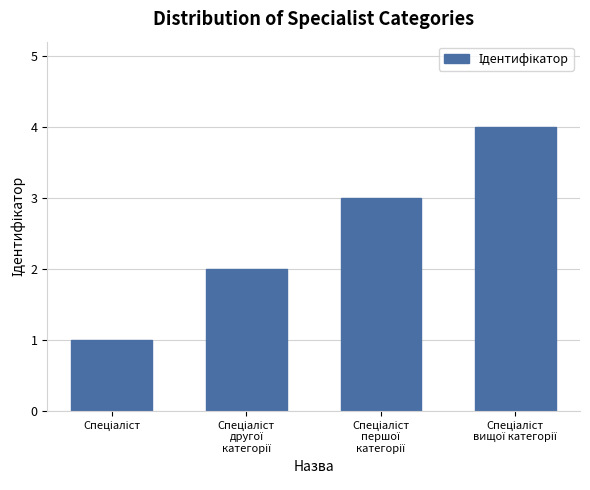

What is the difference between the maximum and minimum values?

3